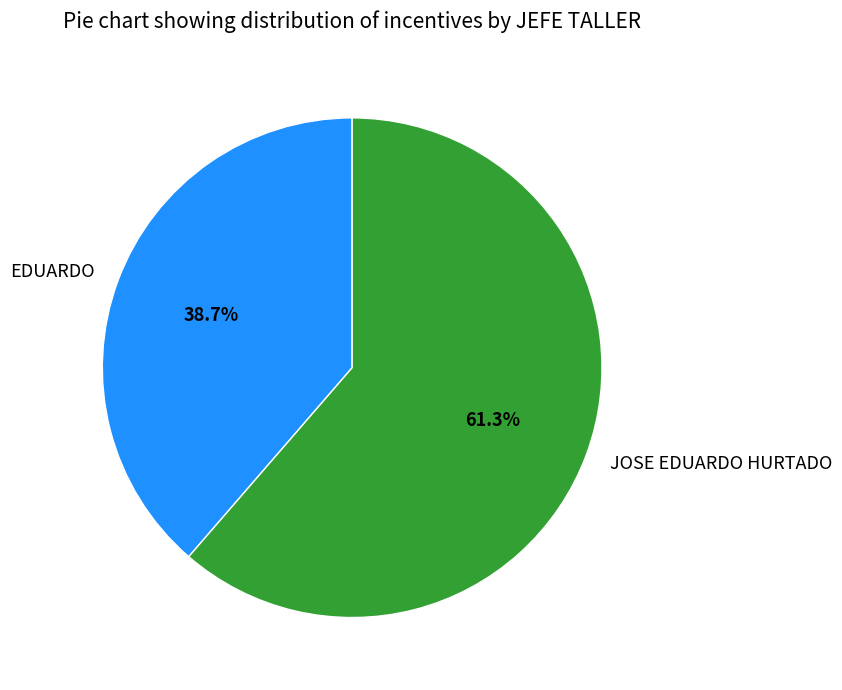

Is it true that EDUARDO is 27% of the pie?

False